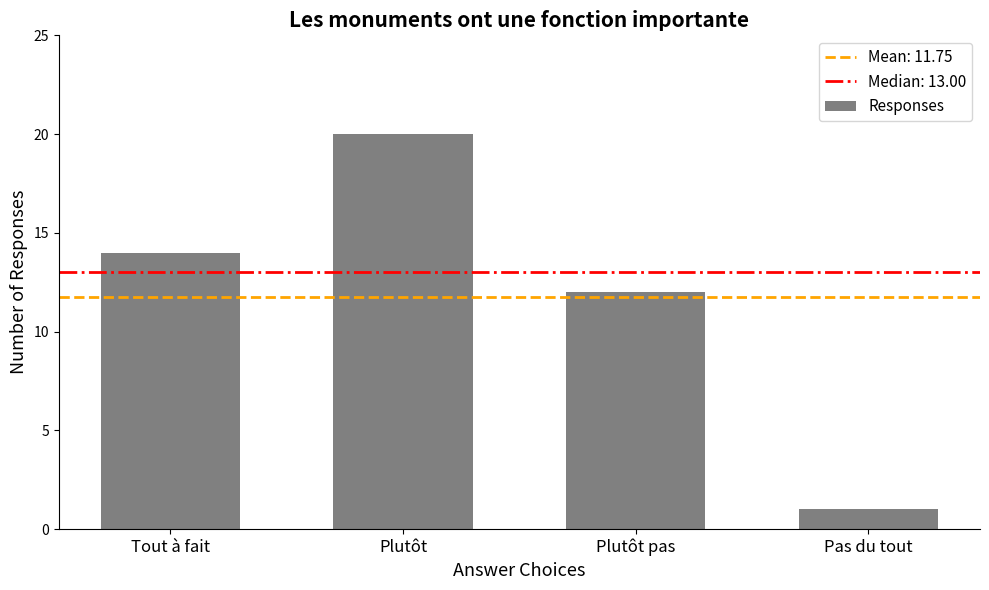

What is the sum of the values at Plutôt pas and Pas du tout?

13